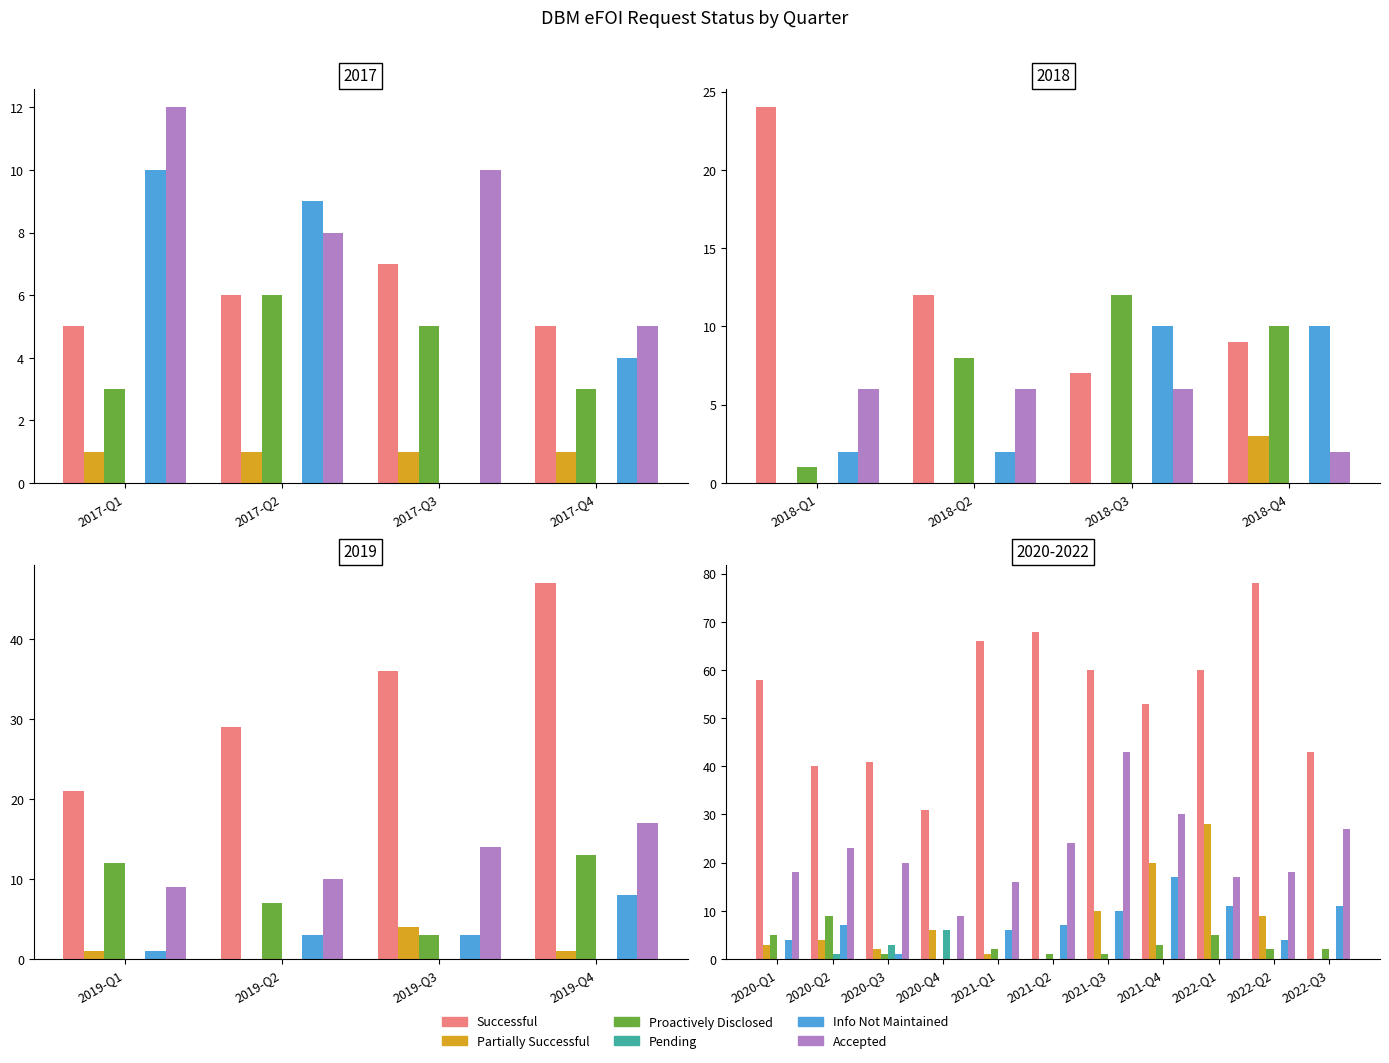

Is the value of Pending at 2020-Q3 greater than the value of Info Not Maintained at 2021-Q2?

No